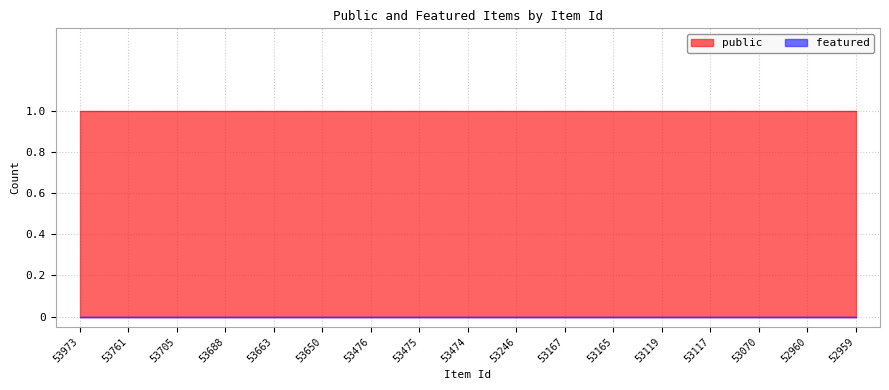

What is the value of the public point at the 15th from the left?

1